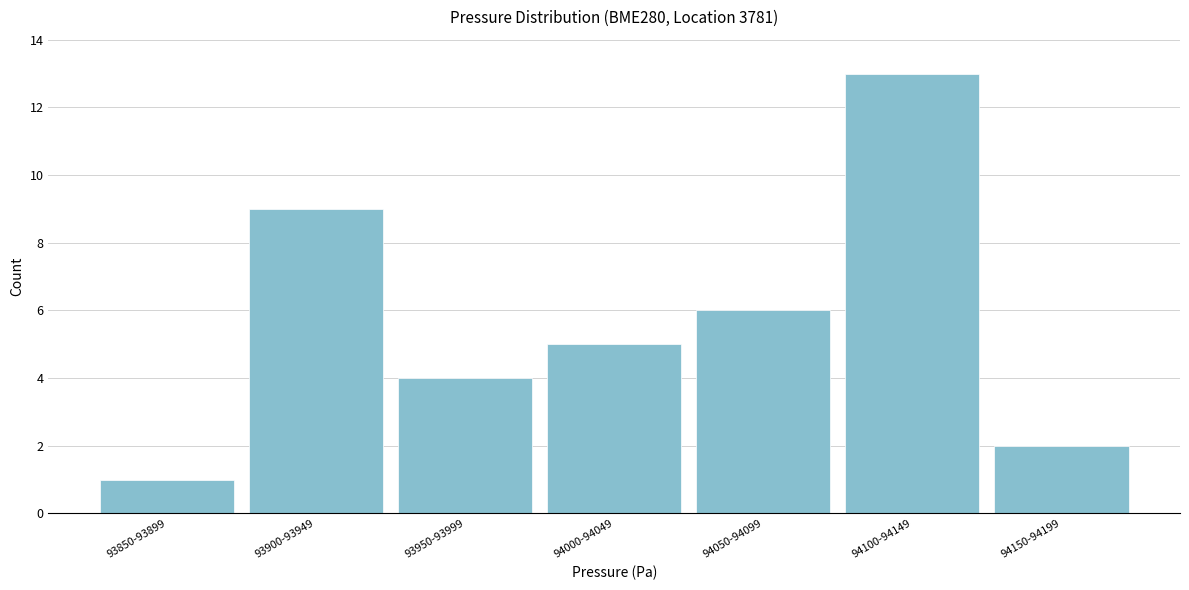

Reading left to right, list all the values displayed in this chart.

93850-93899=1	93900-93949=9	93950-93999=4	94000-94049=5	94050-94099=6	94100-94149=13	94150-94199=2